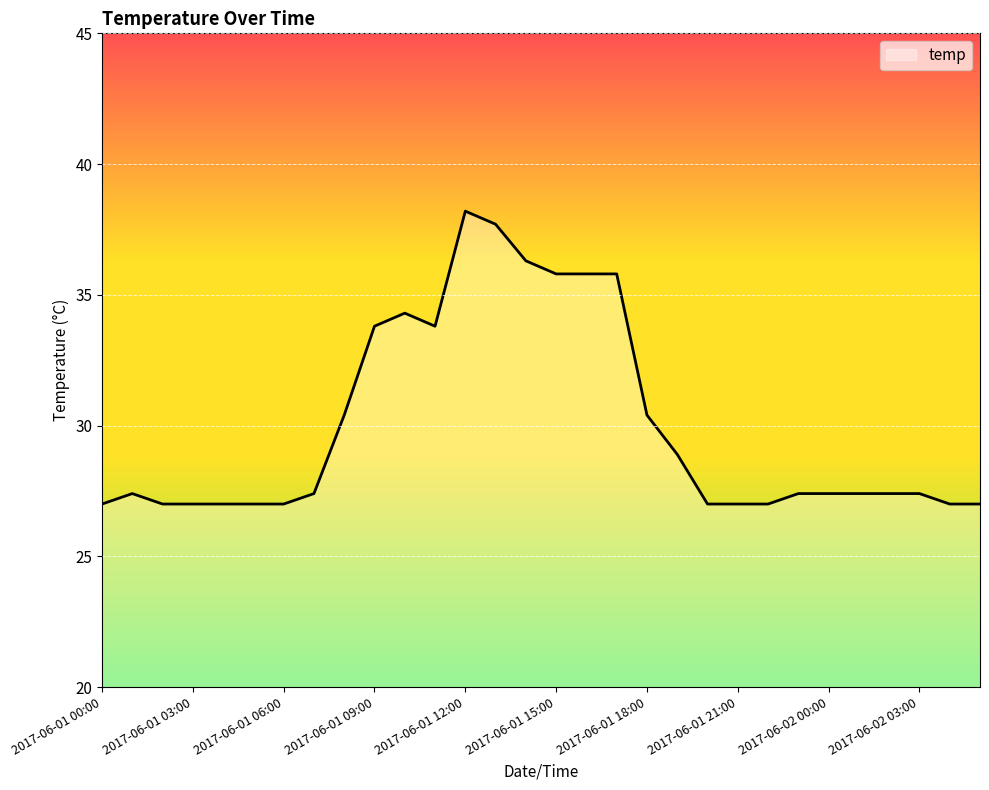

What is the average value?

30.0